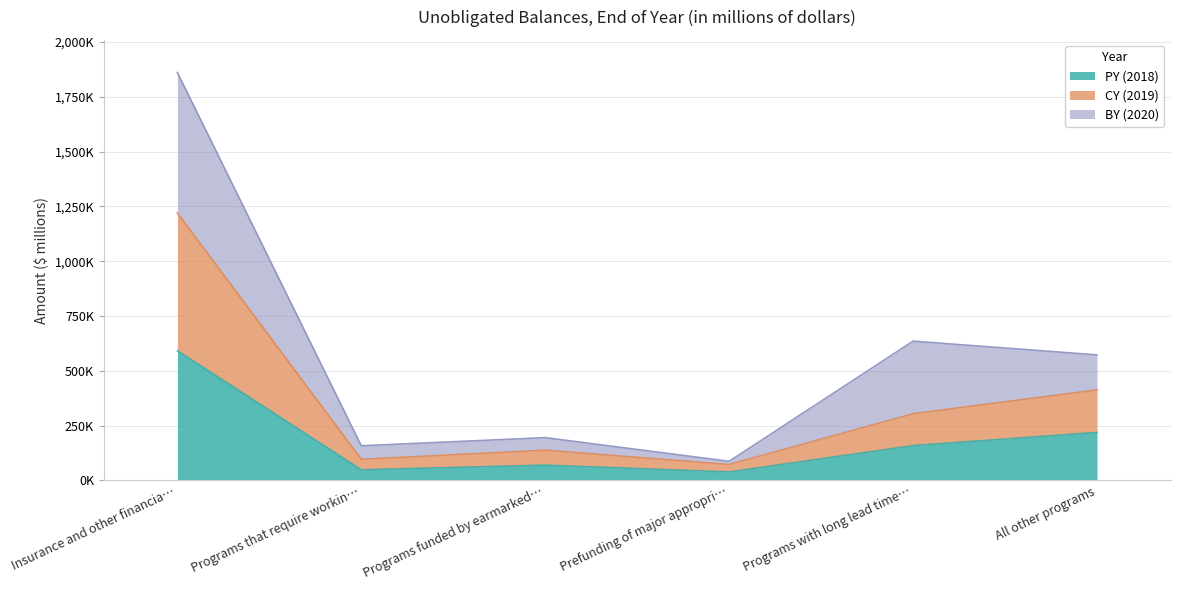

At which label does PY (2018) reach its peak?

Insurance and other financia…